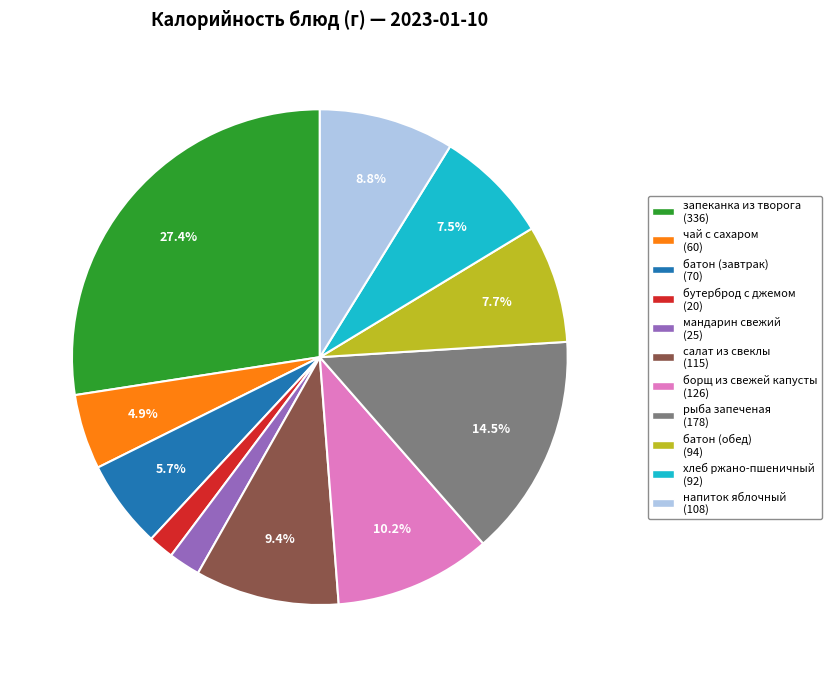

Count the number of slices in the pie.

11